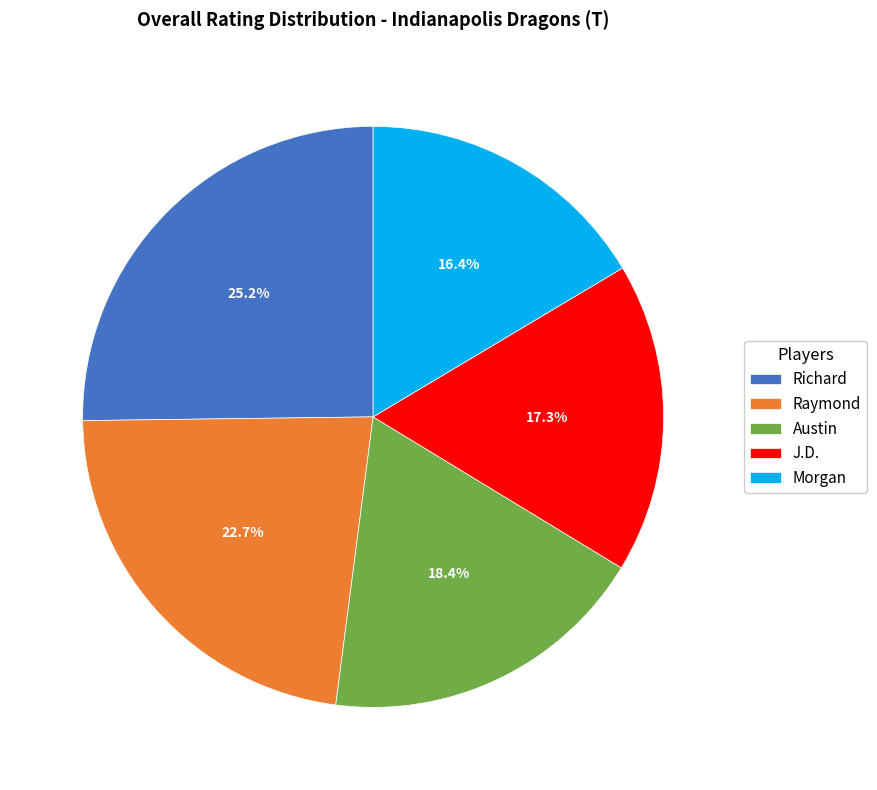

Between Raymond and Morgan, which is larger?

Raymond